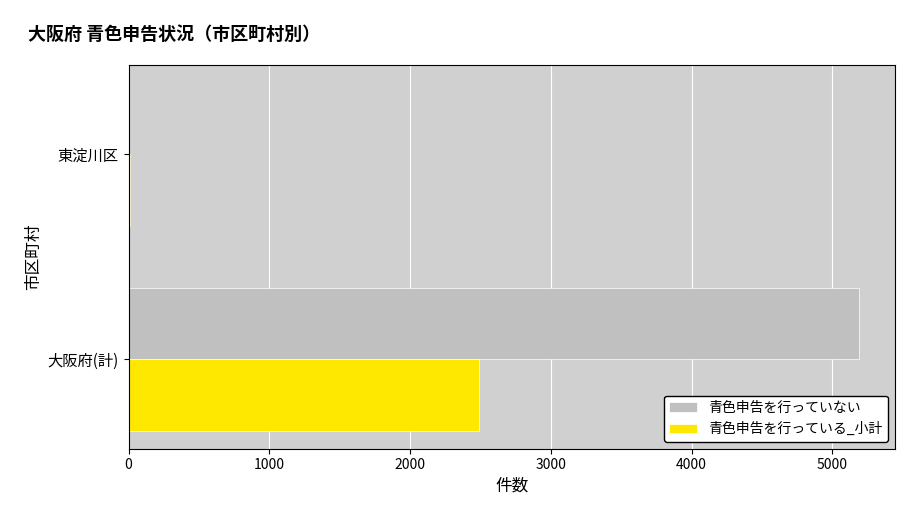

Which series has the largest total across all categories?

青色申告を行っていない